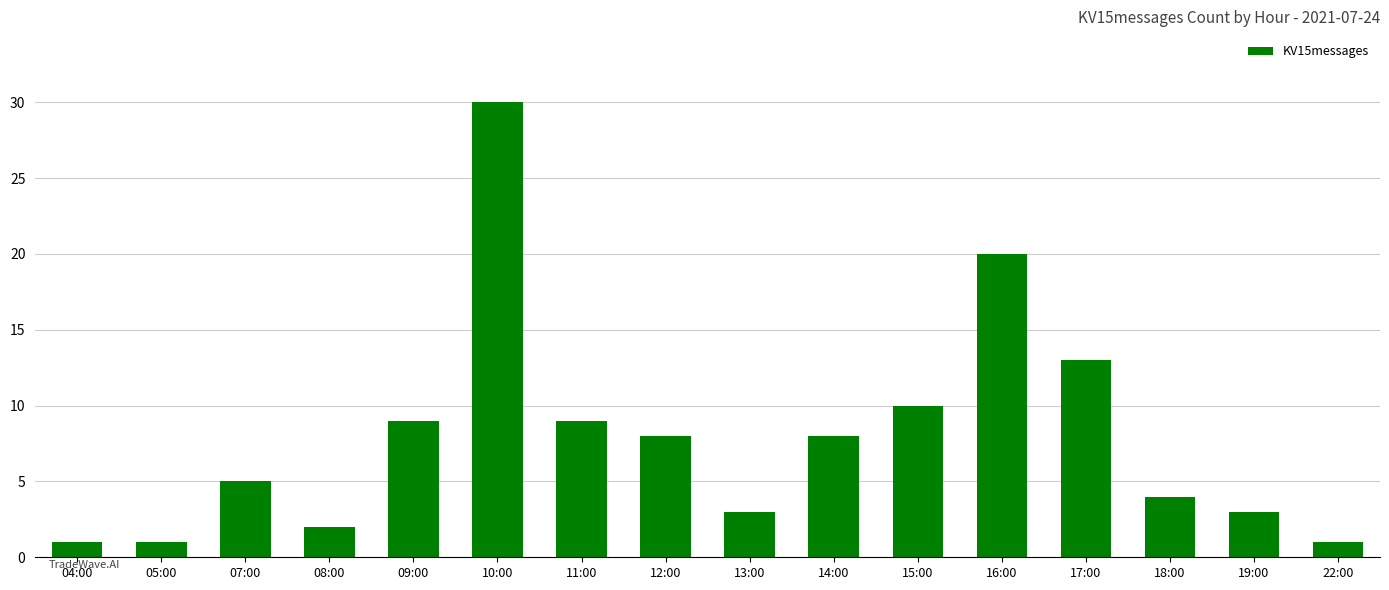

Reading left to right, what are all the values shown in this chart?

04:00=1	05:00=1	07:00=5	08:00=2	09:00=9	10:00=30	11:00=9	12:00=8	13:00=3	14:00=8	15:00=10	16:00=20	17:00=13	18:00=4	19:00=3	22:00=1